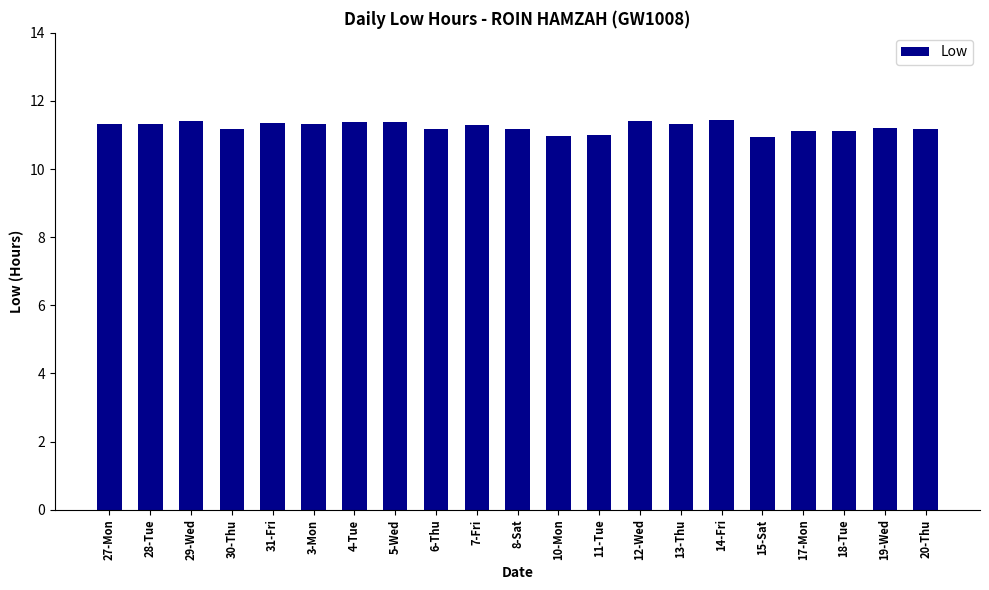

How many bars are there in total?

21